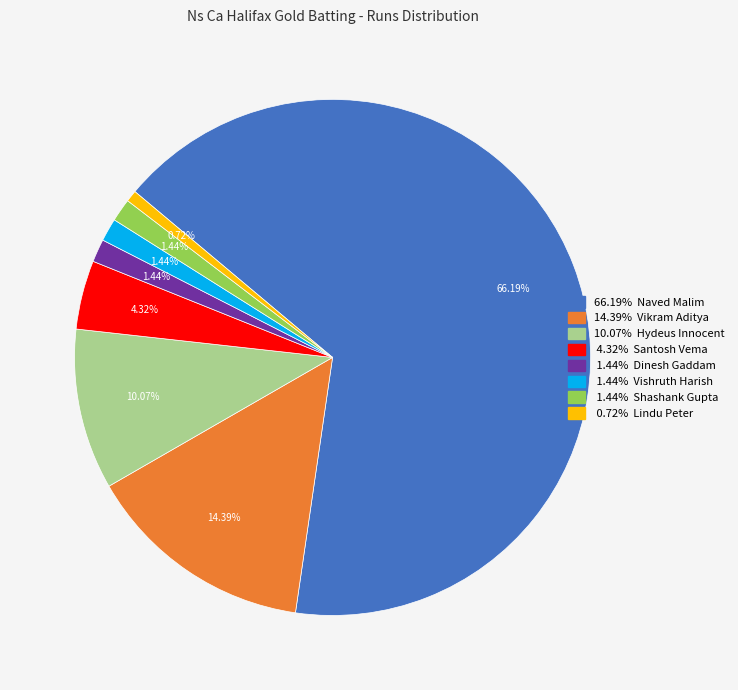

Is there a majority slice in this chart?

Yes